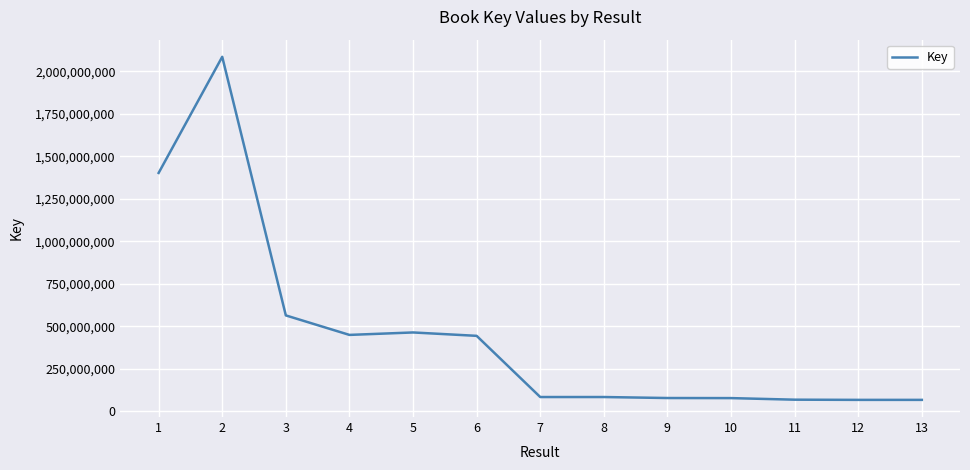

What is the greatest value displayed?

2085898541